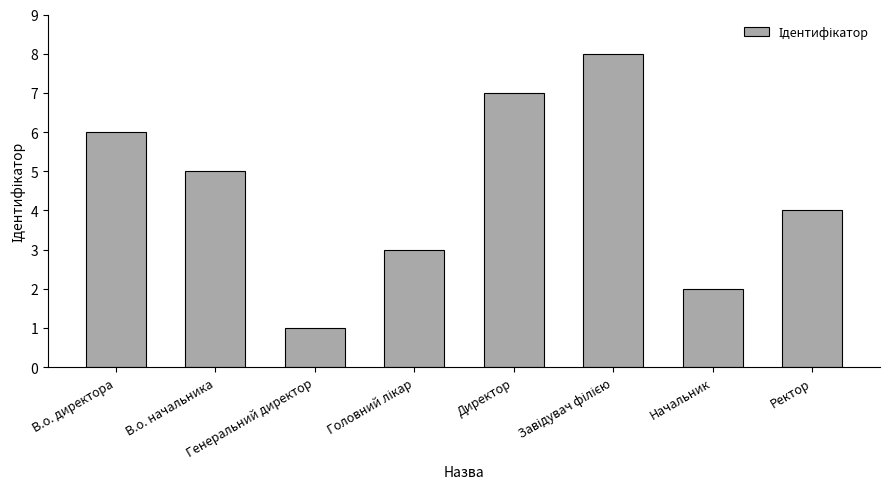

How many bars are there in total?

8